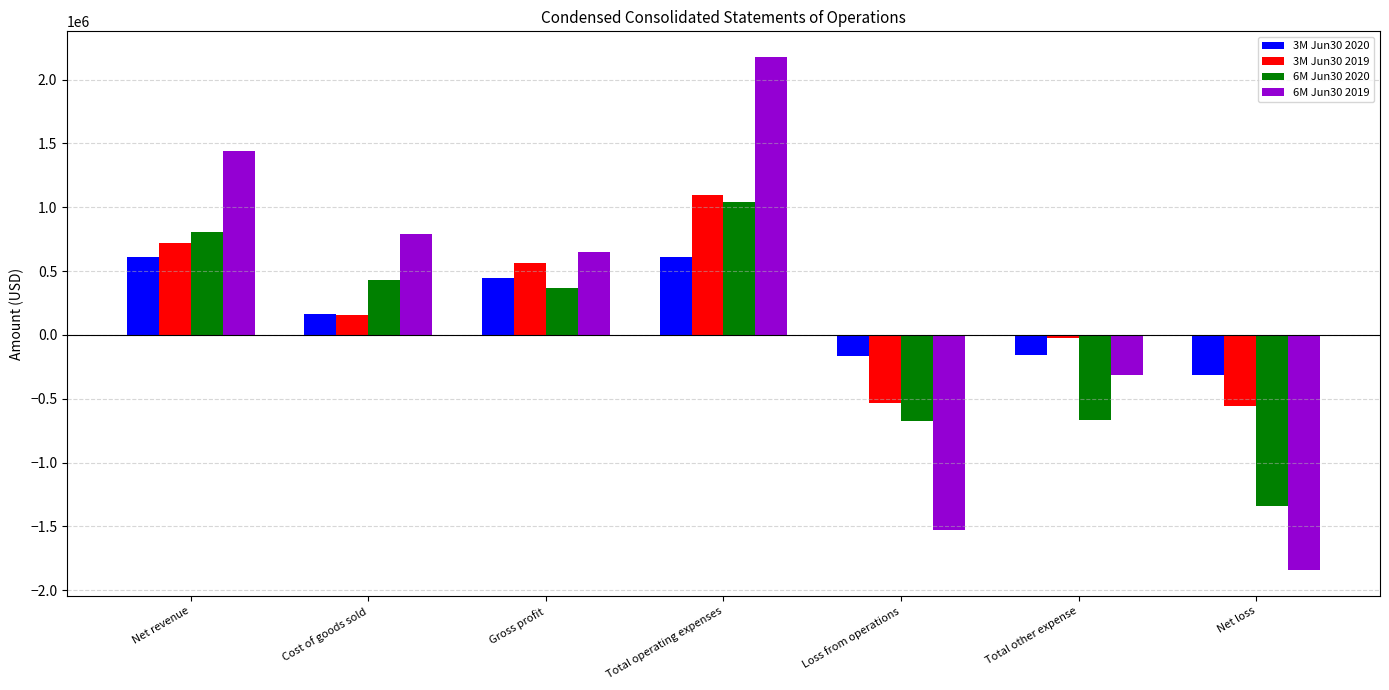

What position from the right is Total operating expenses?

4